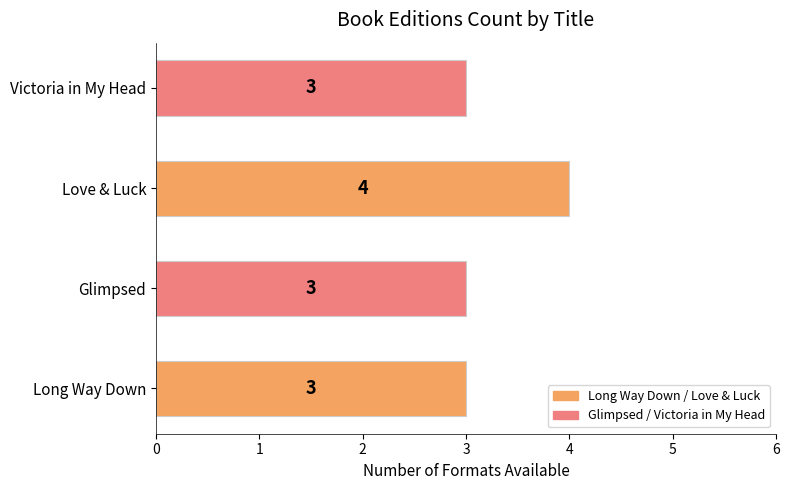

Reading top to bottom, list all the values displayed in this chart.

Victoria in My Head=3	Love & Luck=4	Glimpsed=3	Long Way Down=3